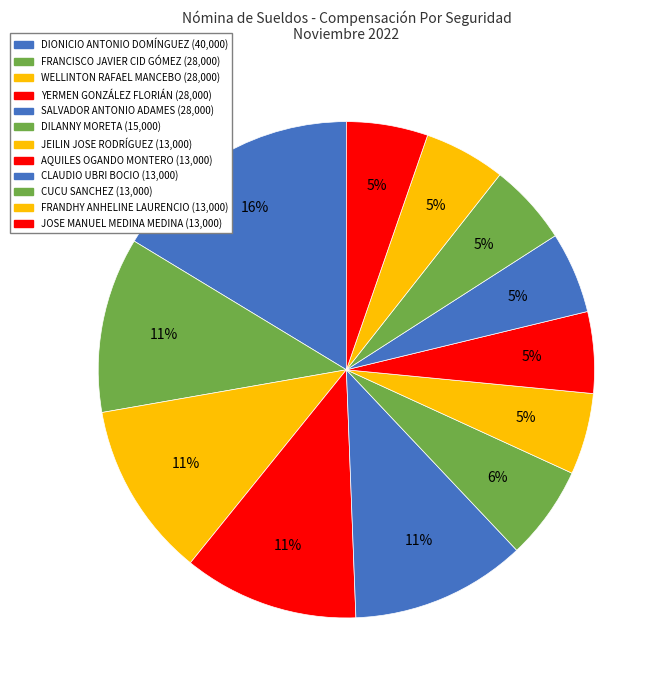

Which slice is the smallest?

JEILIN JOSE RODRÍGUEZ